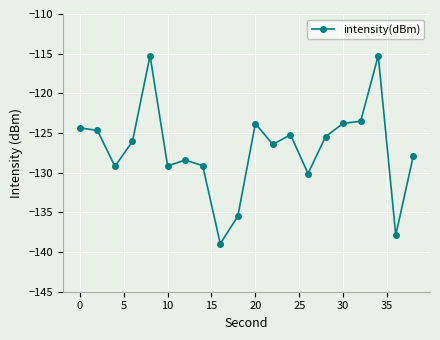

What is the maximum value shown in the chart?

-115.2